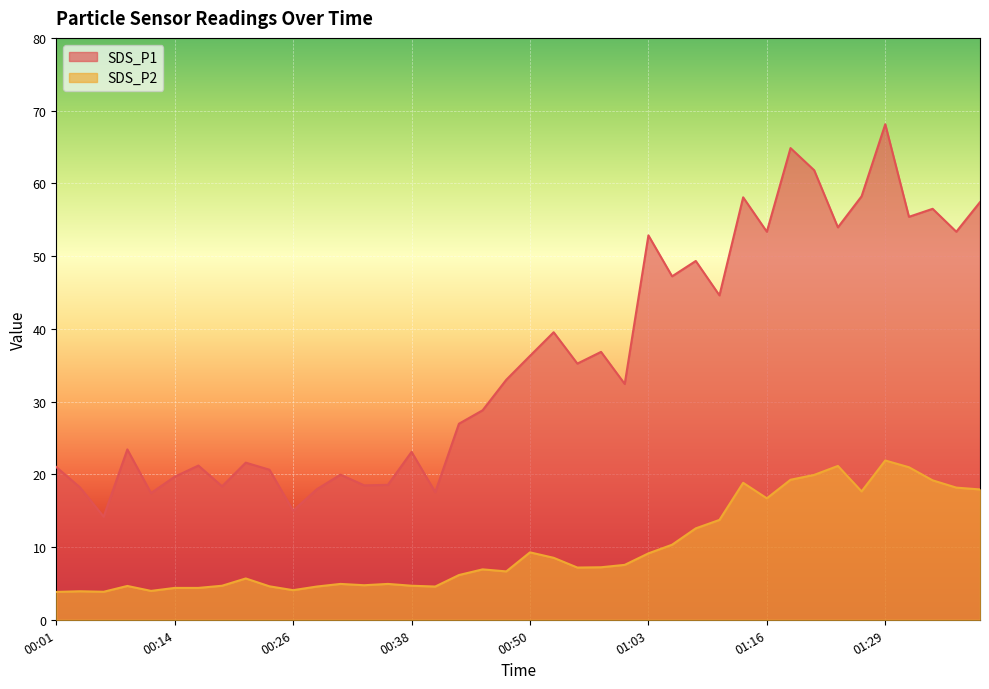

True or false: SDS_P1 and SDS_P2 intersect in this chart.

False